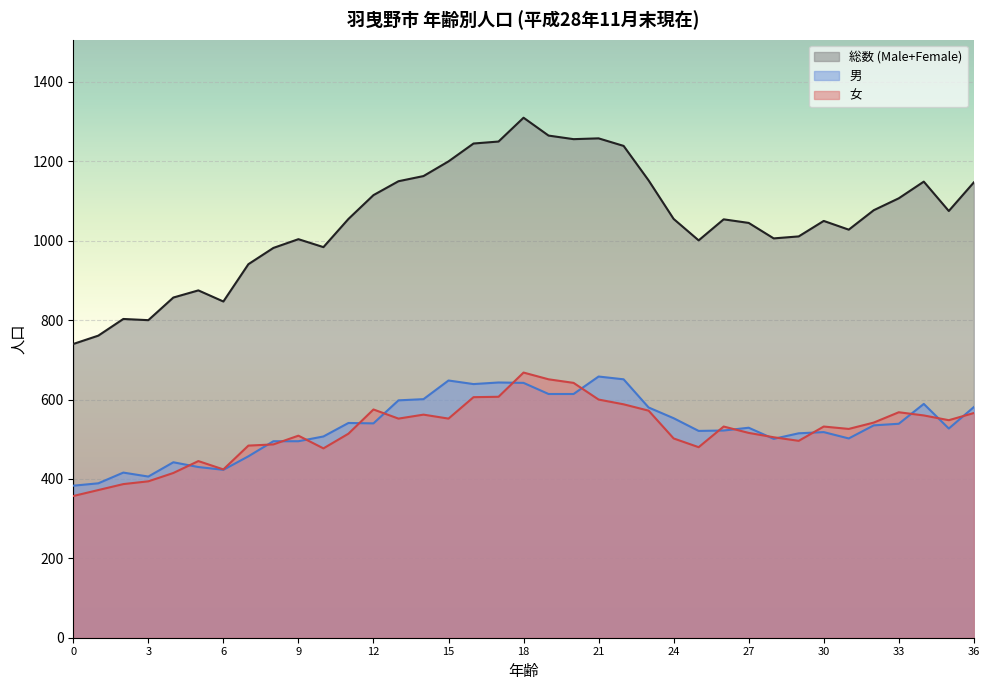

Reading left to right, list all the values displayed in this chart.

総数 (Male+Female): 740	761	803	800	857	875	847	941	982	1004	984	1055	1115	1150	1163	1200	1245	1250	1310	1265	1256	1258	1239	1152	1055	1001	1054	1045	1006	1011	1050	1028	1077	1107	1149	1075	1147
男: 383	389	416	406	442	430	423	457	495	495	507	541	540	598	601	648	639	643	642	614	614	658	651	580	553	521	522	529	501	515	518	502	535	539	589	527	581
女: 357	372	387	394	415	445	424	484	487	509	477	514	575	552	562	552	606	607	668	651	642	600	588	572	502	480	532	516	505	496	532	526	542	568	560	548	566